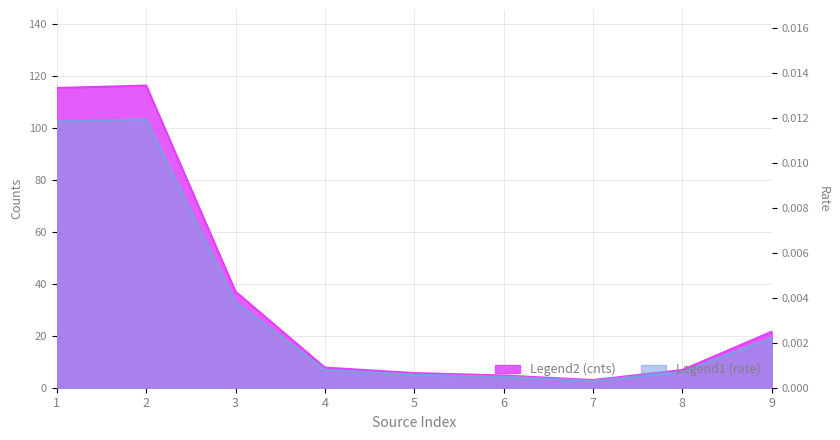

How many data points in rate are above 6?

6